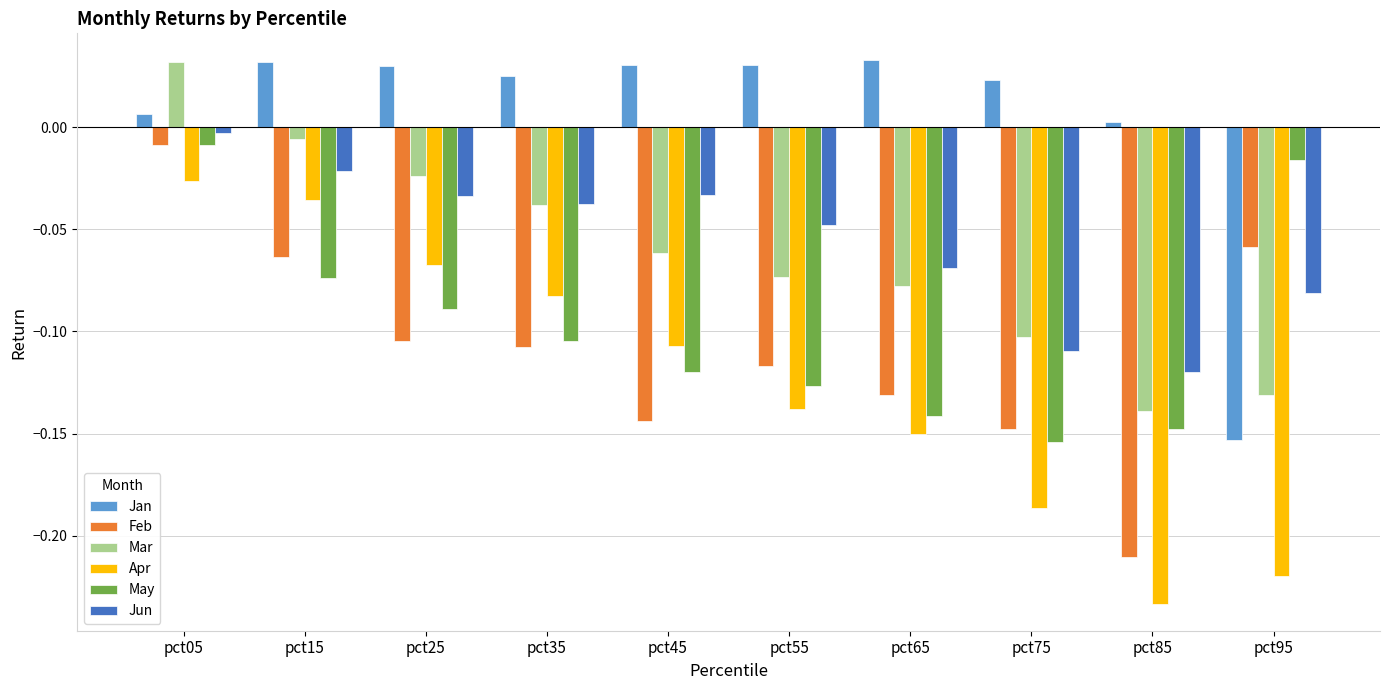

Which series changed the most between pct35 and pct45?

Feb